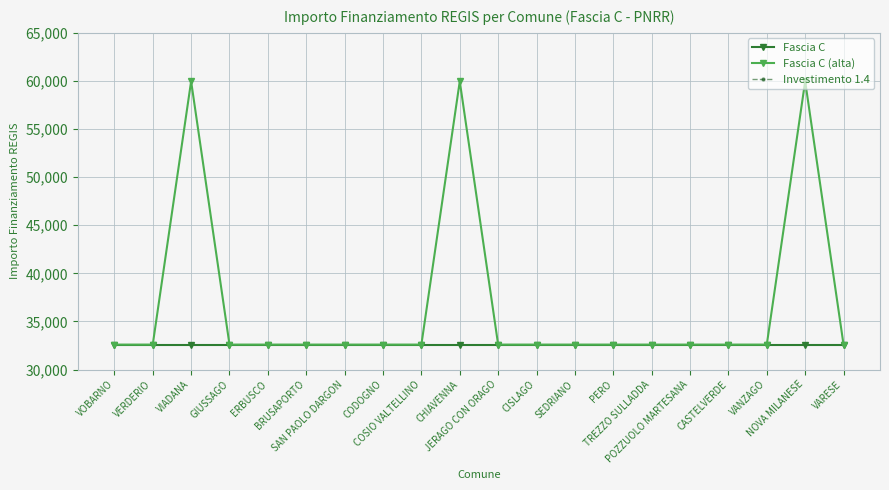

Does the chart display data point markers on the line(s)?

Yes